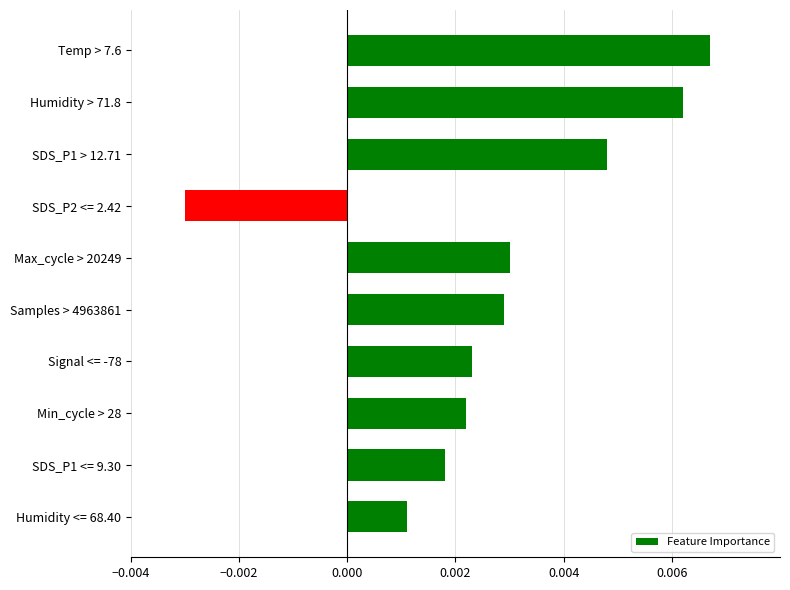

At which category does the chart reach its peak across all series?

Temp > 7.6